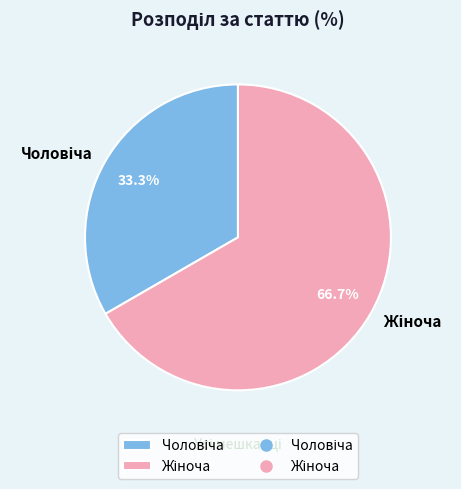

Is there a majority slice in this chart?

Yes